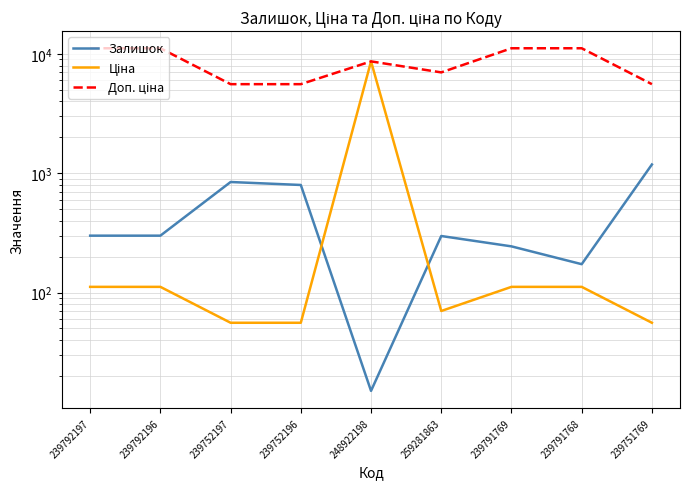

True or false: Залишок and Ціна intersect in this chart.

True